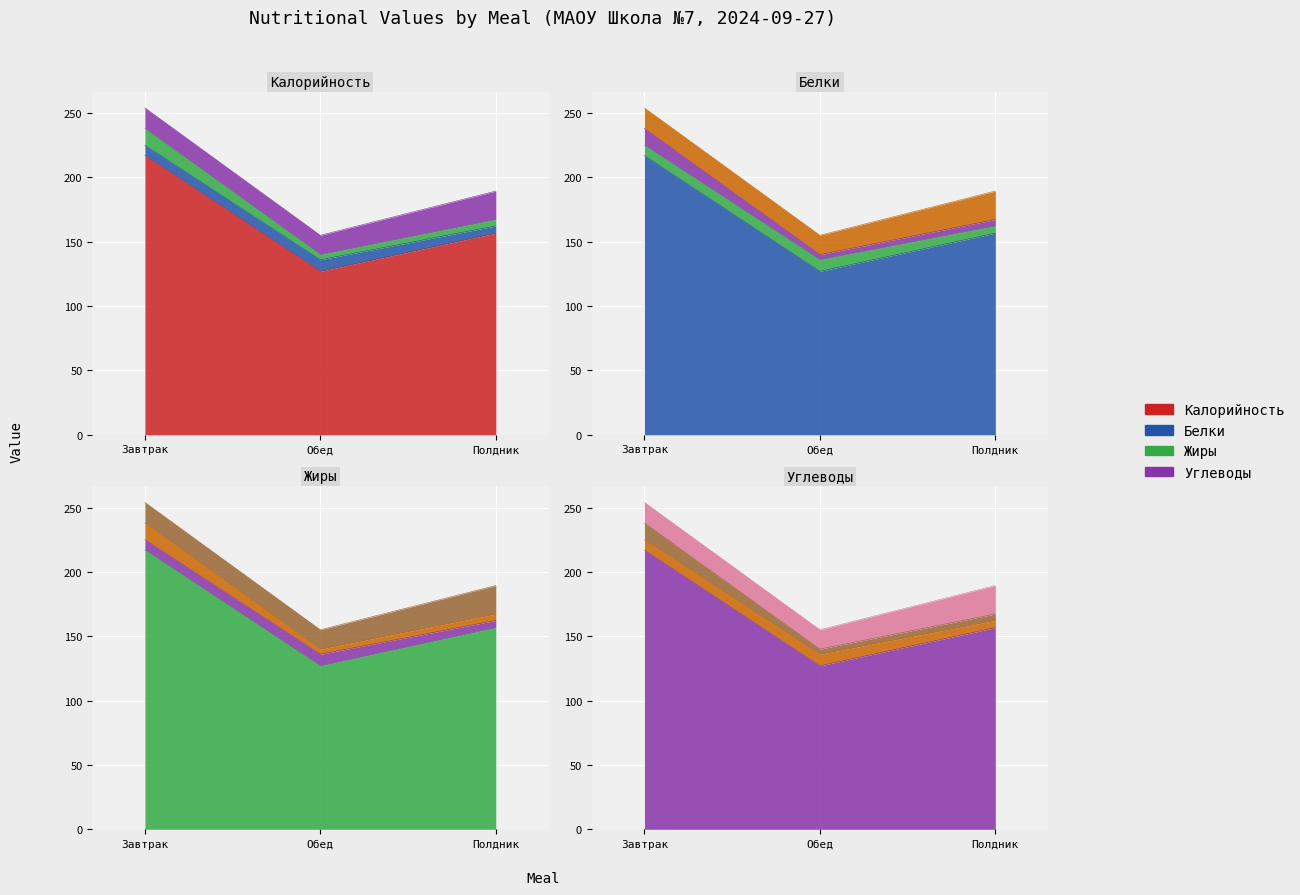

True or false: Калорийность has a value of 75.2 at Полдник.

False